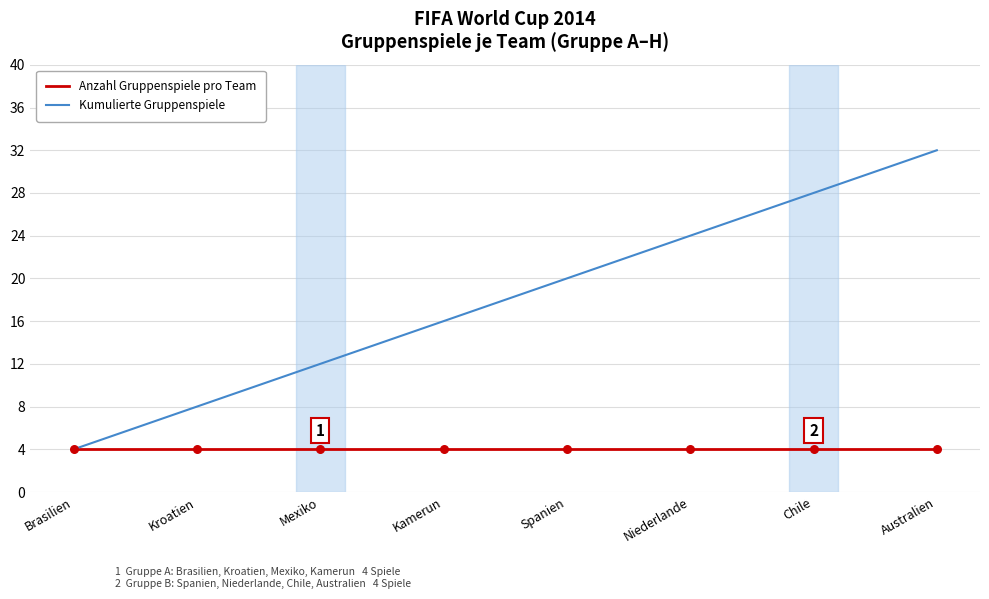

At which category is the sum across all series the highest?

Australien